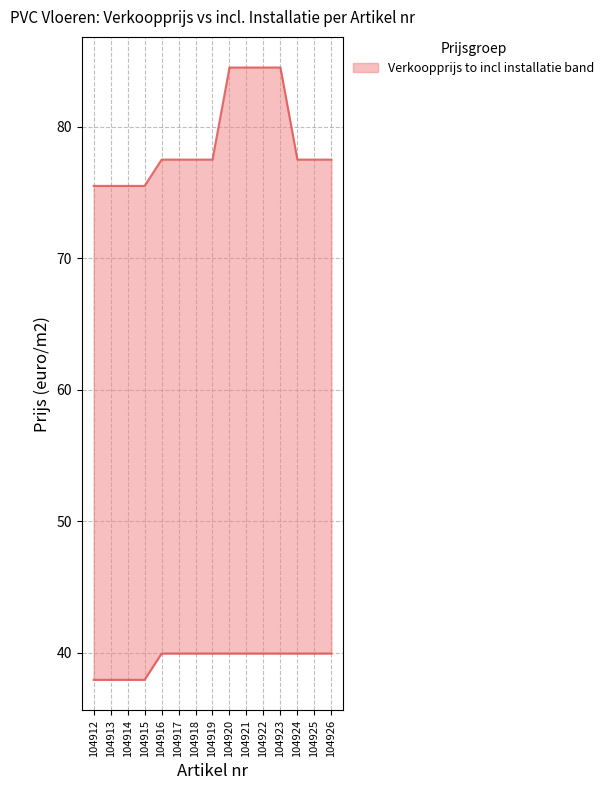

Is it true that incl installatie equals 41.7 at 104915?

False